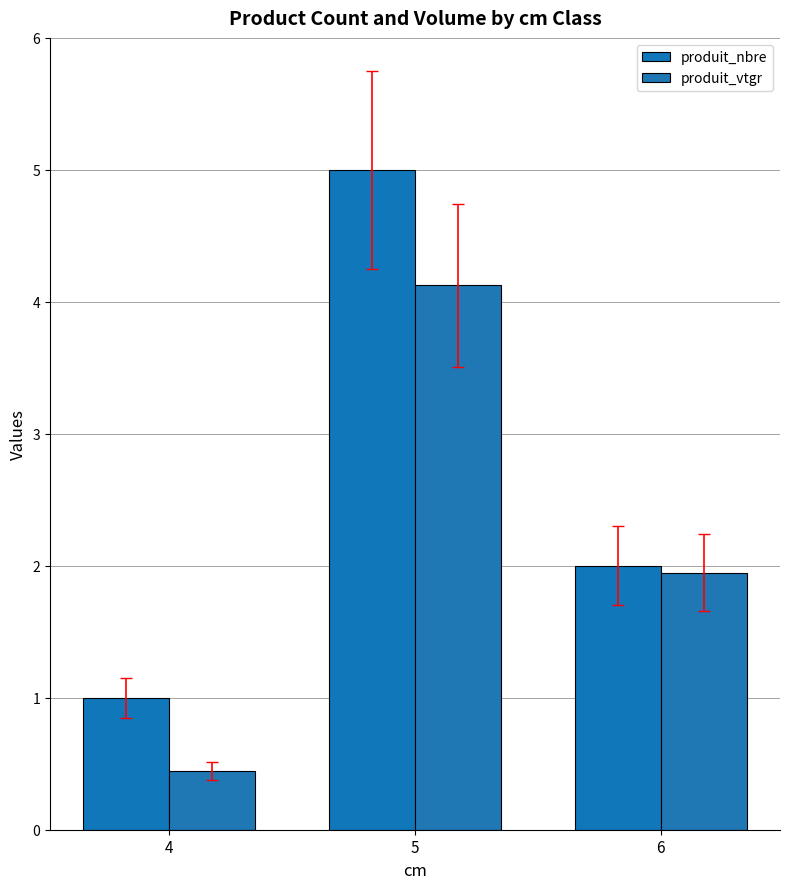

What is the lowest value of the produit_vtgr series?

0.4